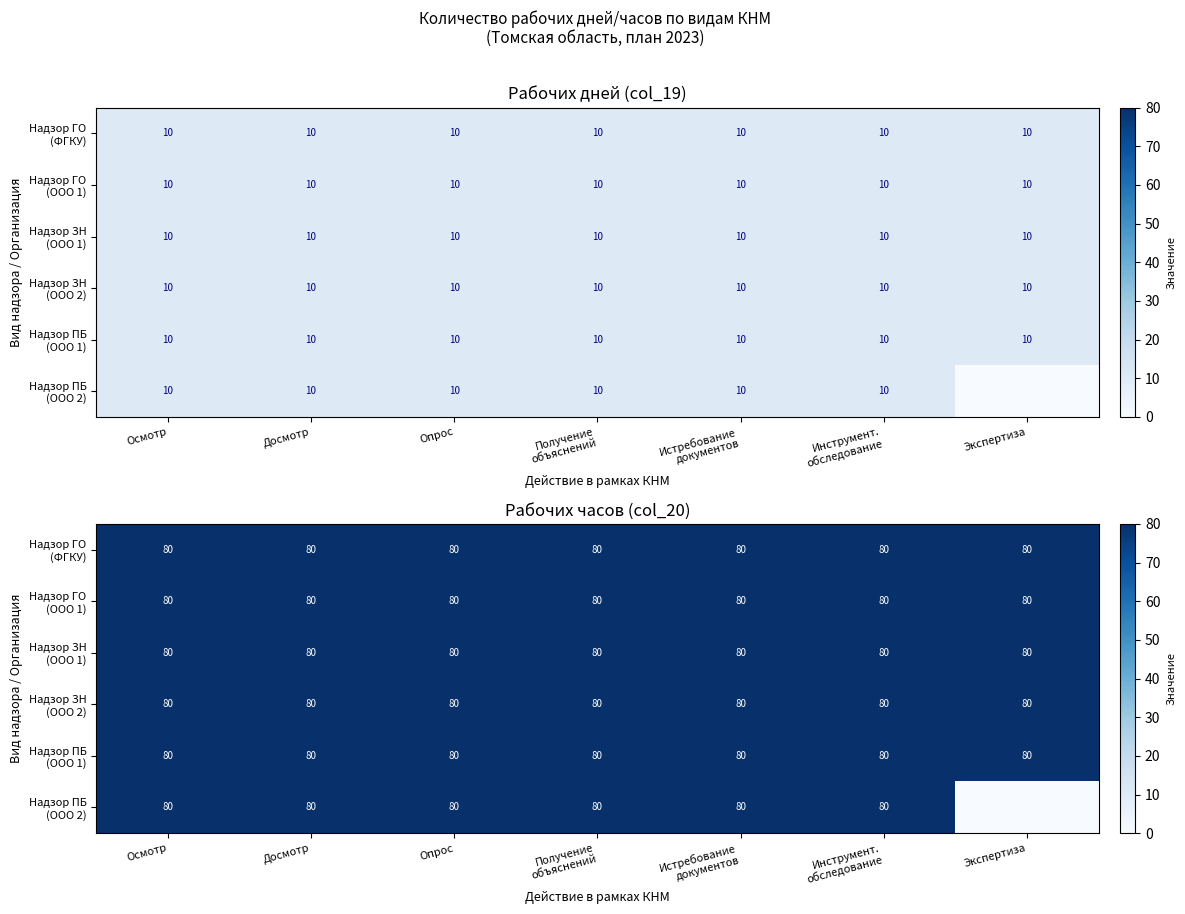

The Надзор ЗН (ООО 1) series shows 111 at Получение объяснений. True or false?

False